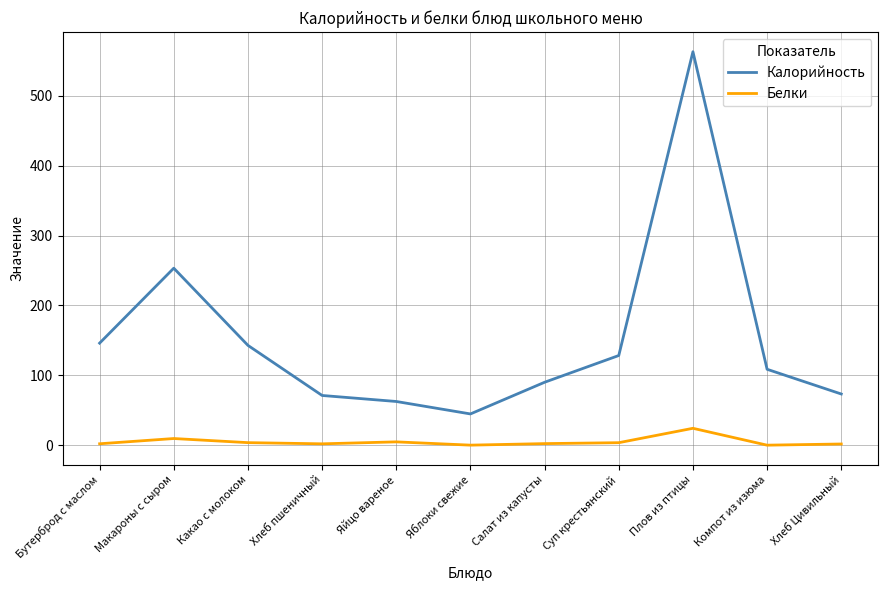

What position from the left is Яблоки свежие?

6